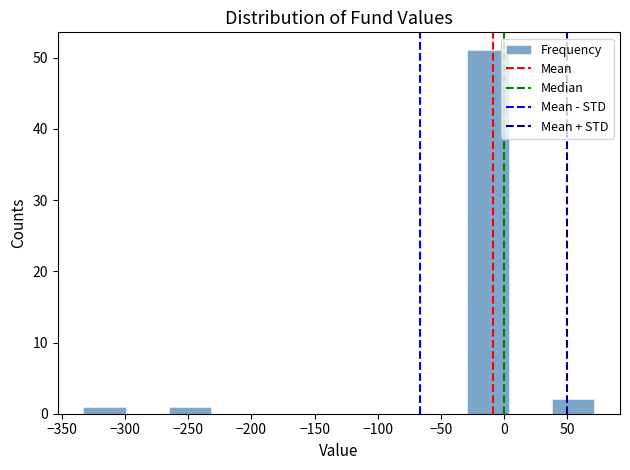

Which range on the x-axis has the tallest bar?

-30 to 5